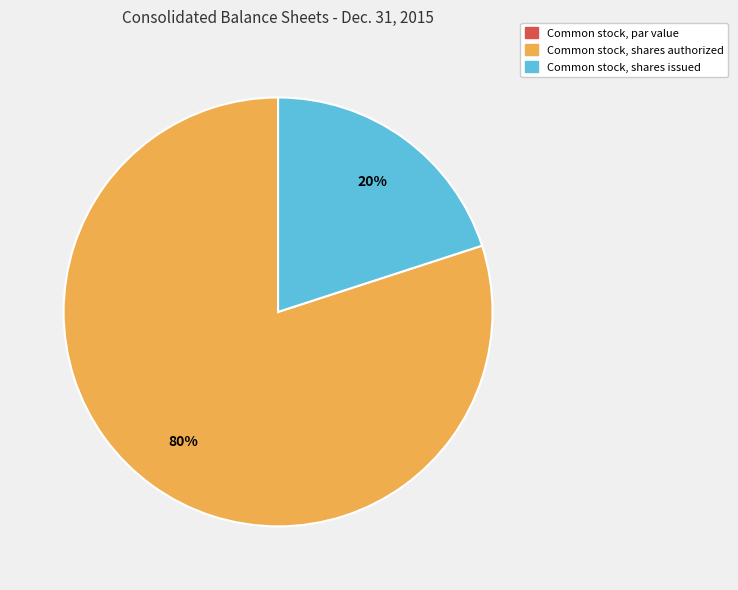

Which category has the biggest portion of the pie?

Common stock, shares authorized